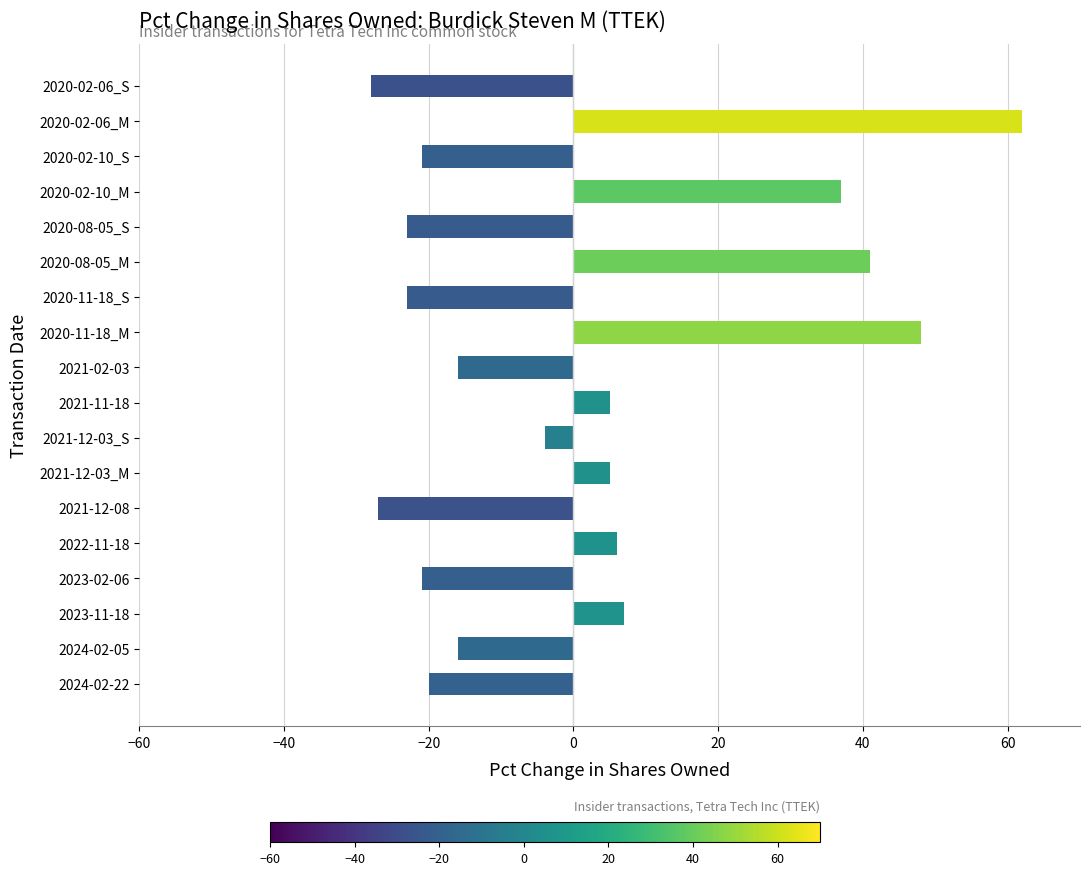

Is it true that the value at 2020-02-10_S is -37?

False